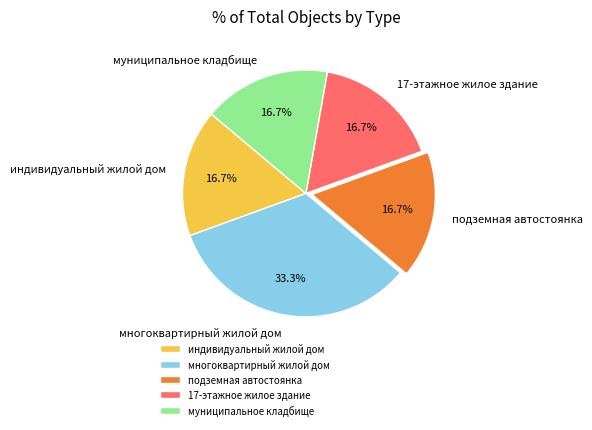

What is the largest slice in the pie chart?

многоквартирный жилой дом